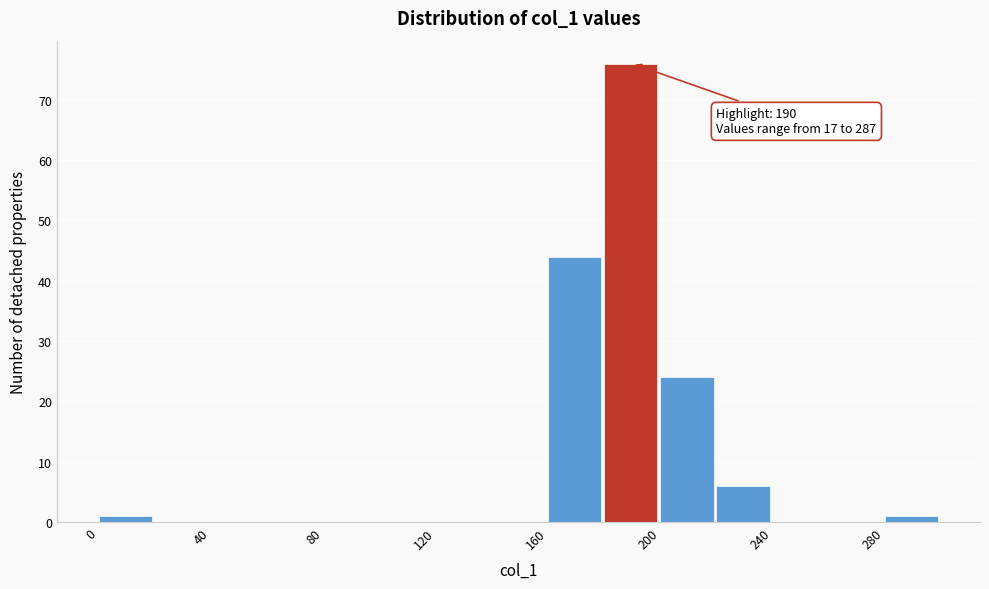

Which range on the x-axis has the tallest bar?

180 to 200